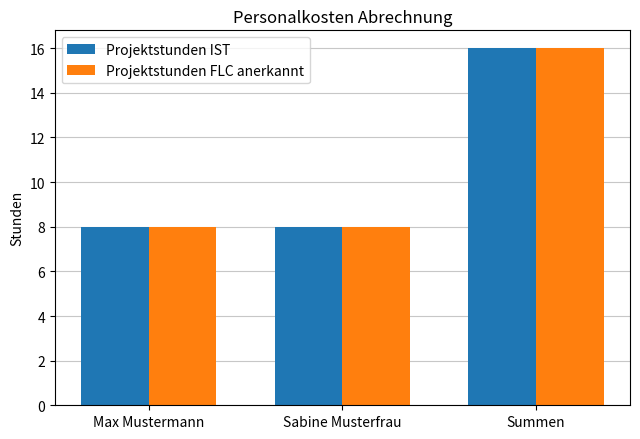

What is the label of the 1st bar from the right?

Summen